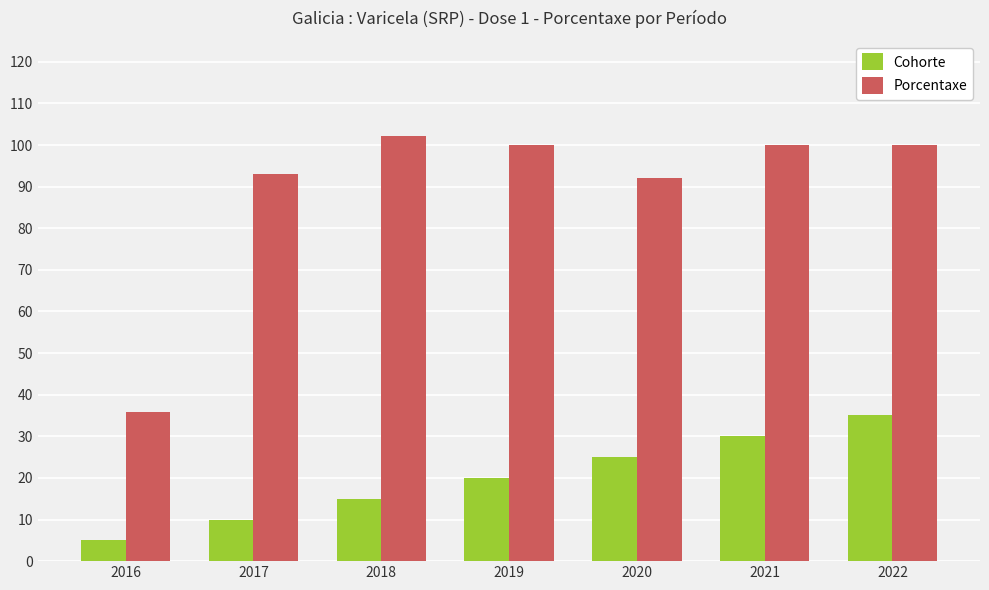

Is it true that Porcentaxe equals 100.0 at 2021?

True